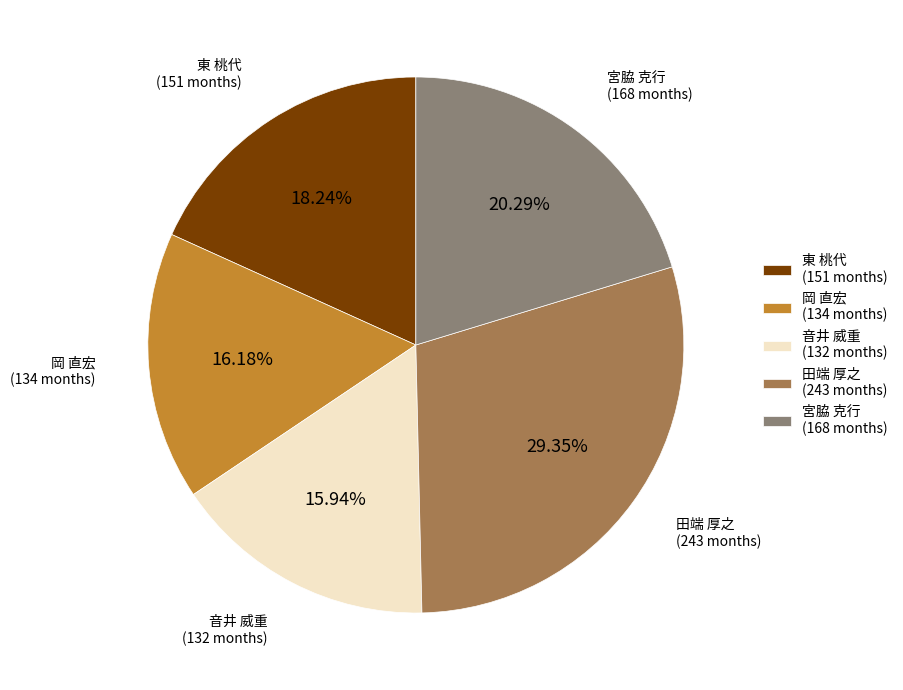

Does 音井 威重
(292974) account for over 50% of the chart?

No